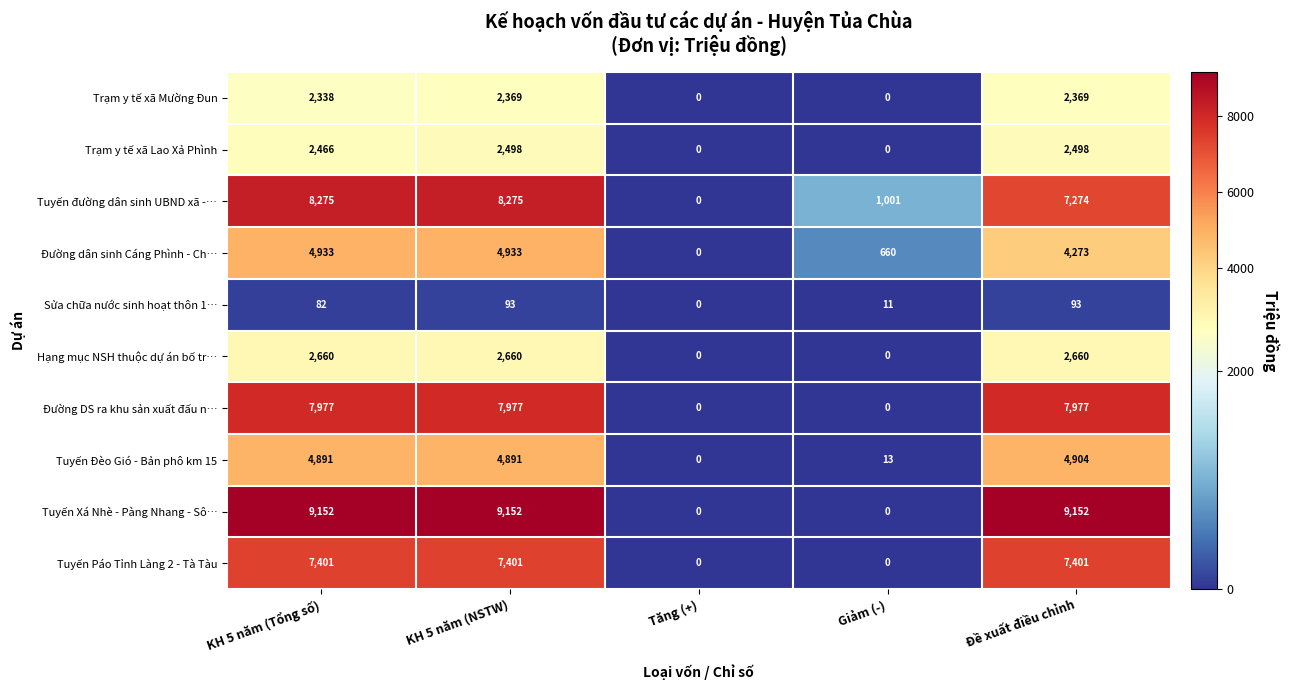

What is the highest value of the Sửa chữa nước sinh hoạt thôn 1… series?

93